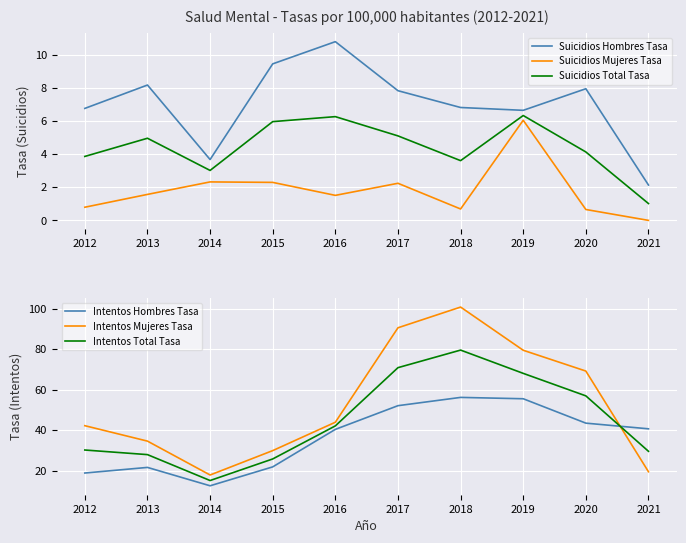

At how many categories does at least one series exceed 77?

3